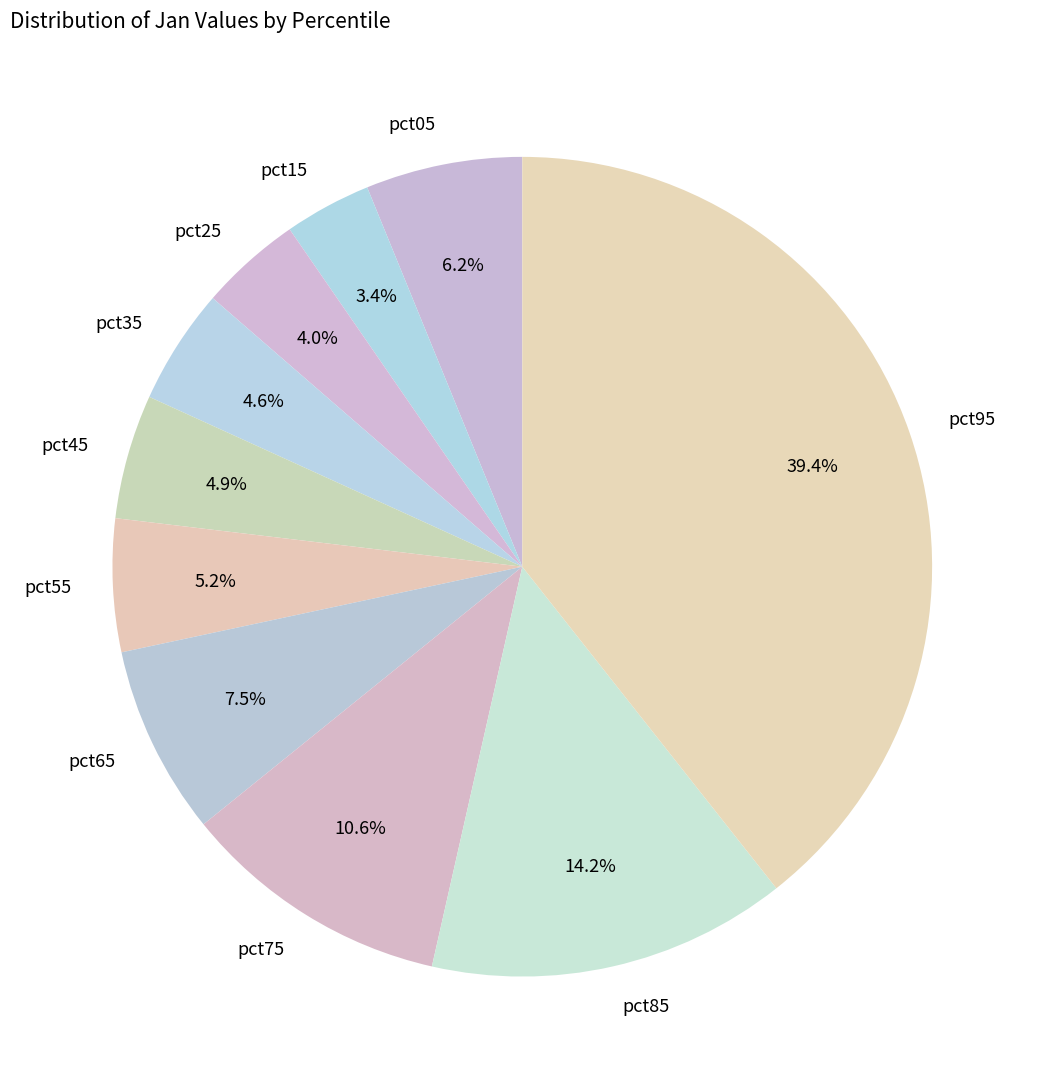

What percentage is the pct55 slice, to the nearest percent?

5%